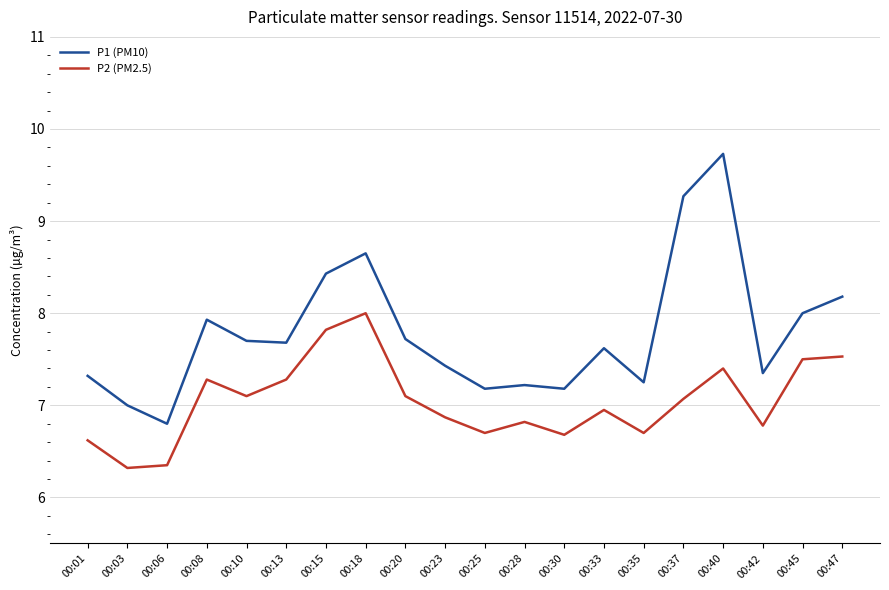

Count the number of categories in the chart.

20